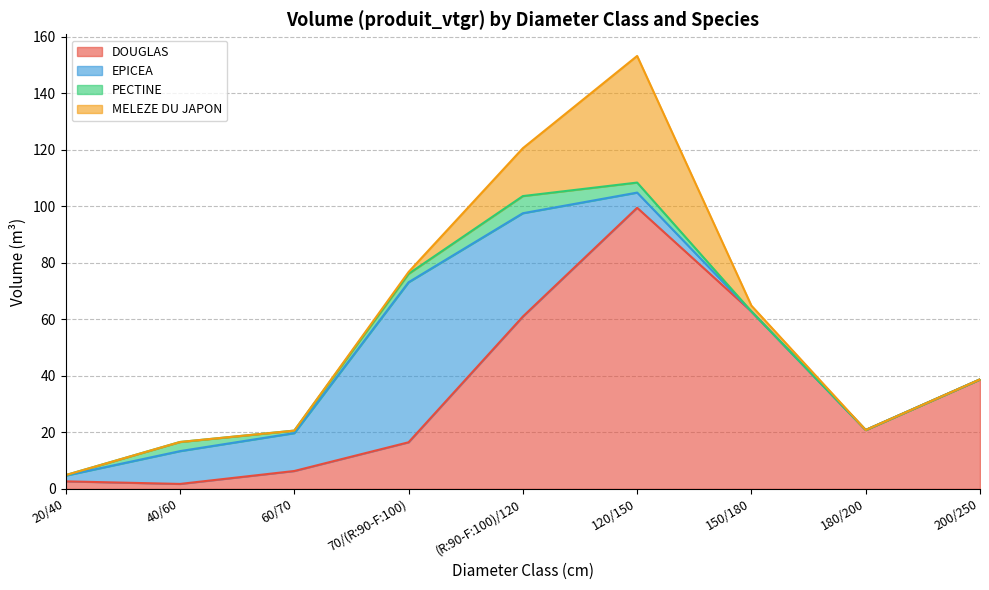

At which category does the chart reach its peak across all series?

120/150